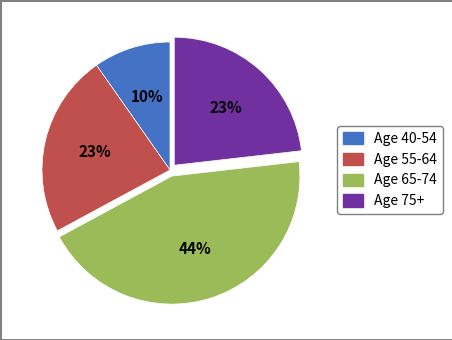

To the nearest percent, what is the average slice percentage?

25%